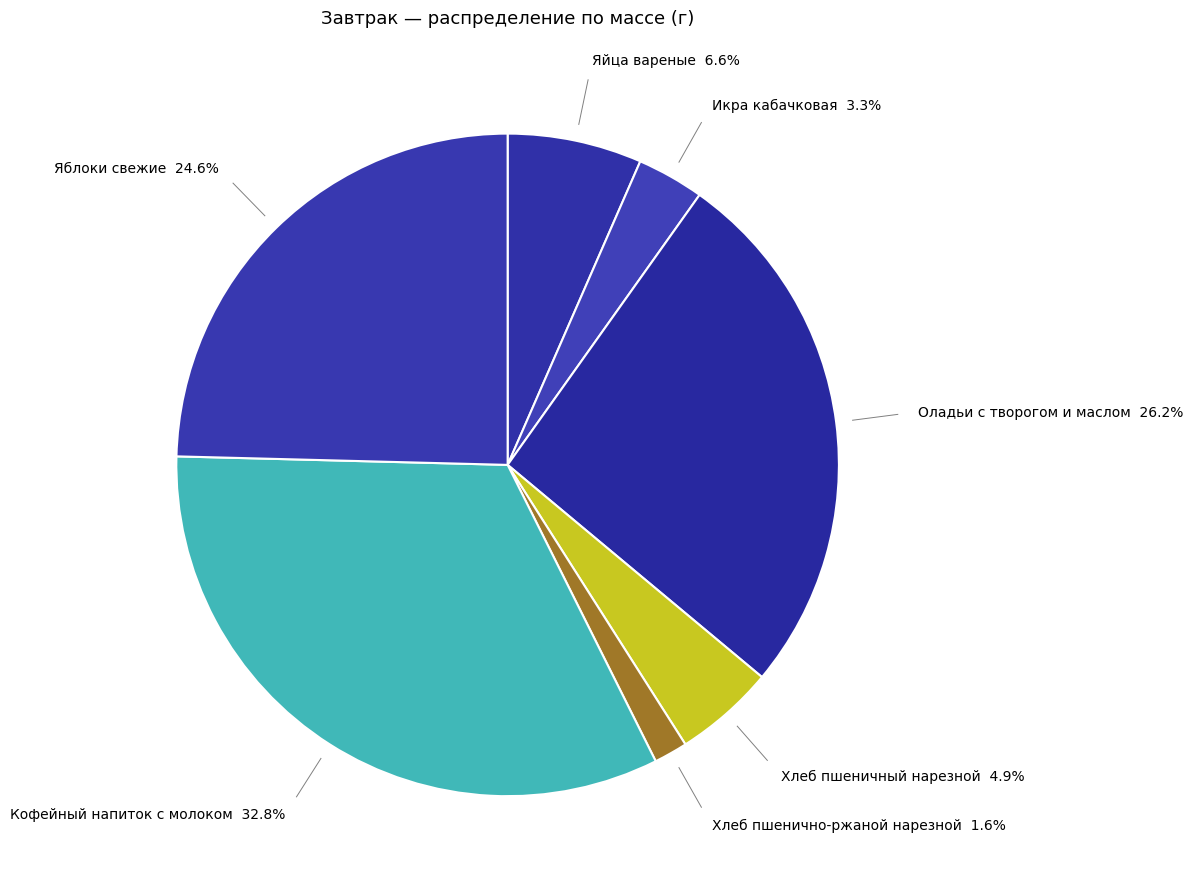

Does Яблоки свежие represent more than half of the total?

No